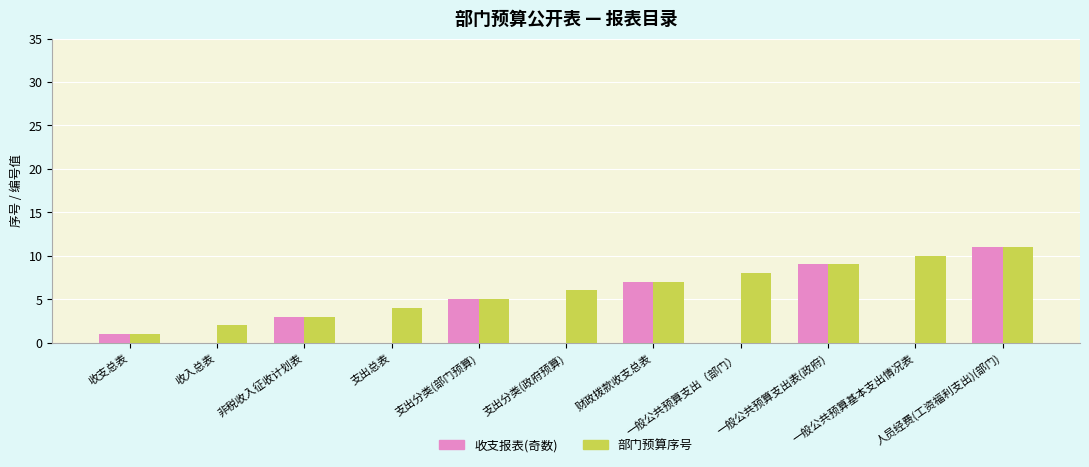

What is the sum of all 收支报表(奇数) values?

36